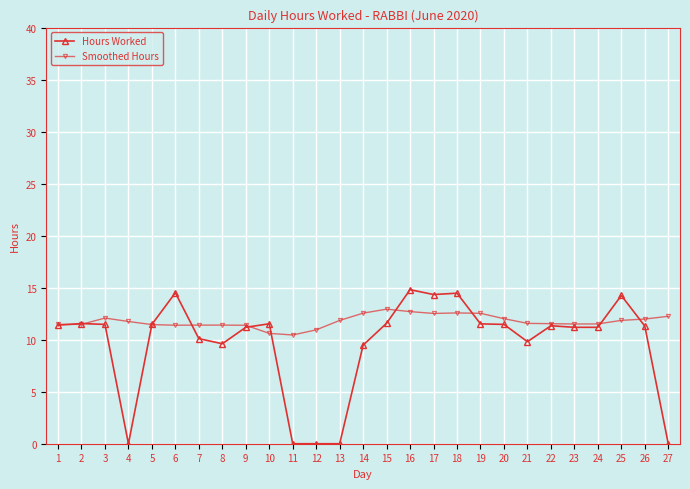

How many lines are shown in the chart?

2